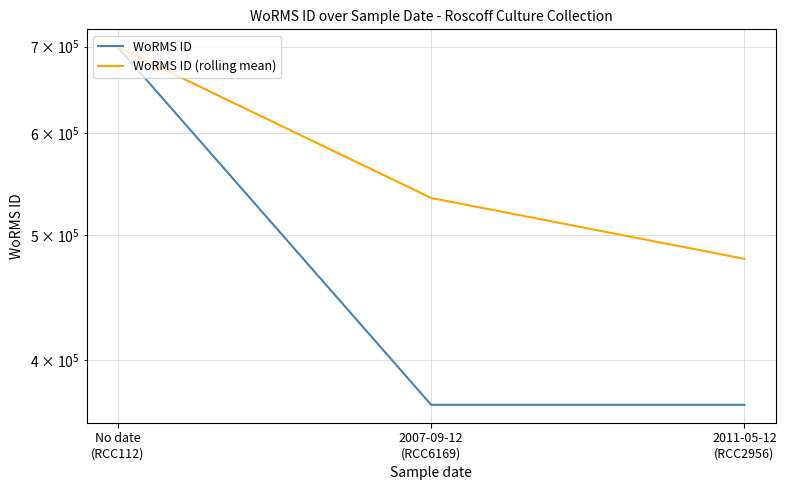

Does the chart have visible grid lines?

Yes